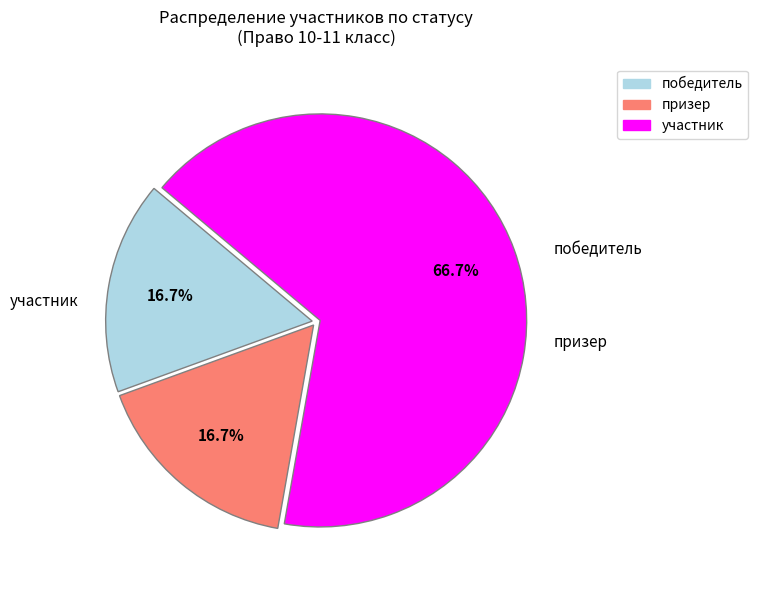

Does победитель represent more than half of the total?

No